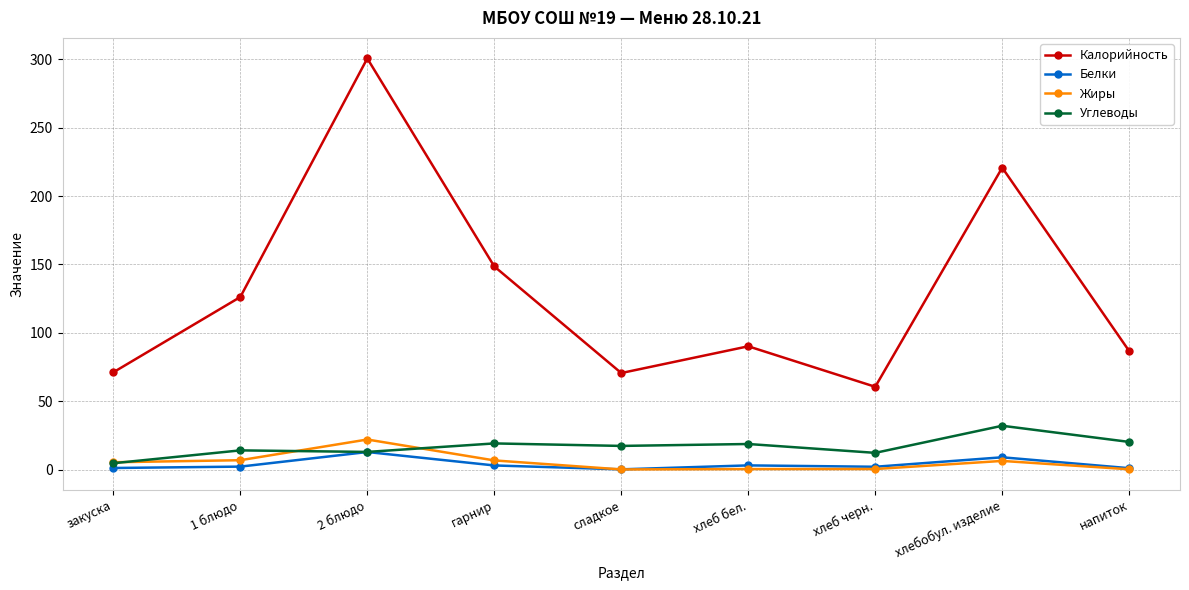

How many lines are shown in the chart?

4